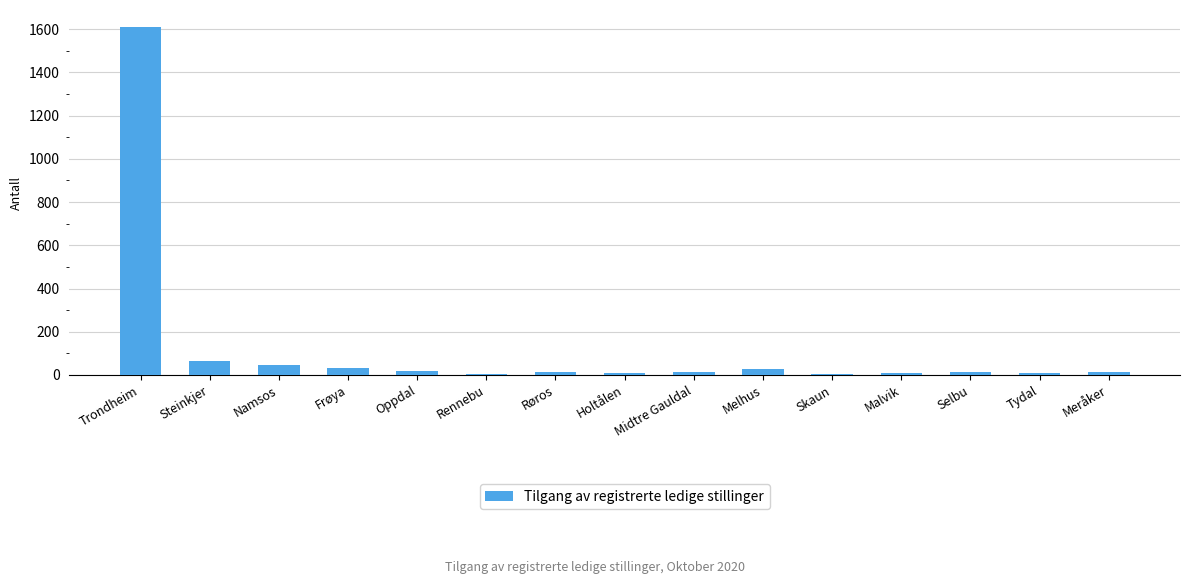

What is the sum of all values?

1894